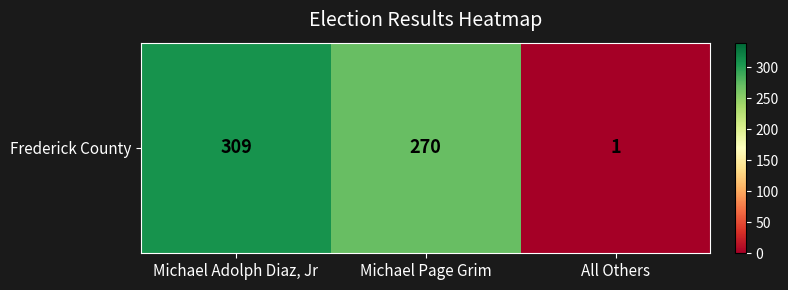

What is the average value?

193